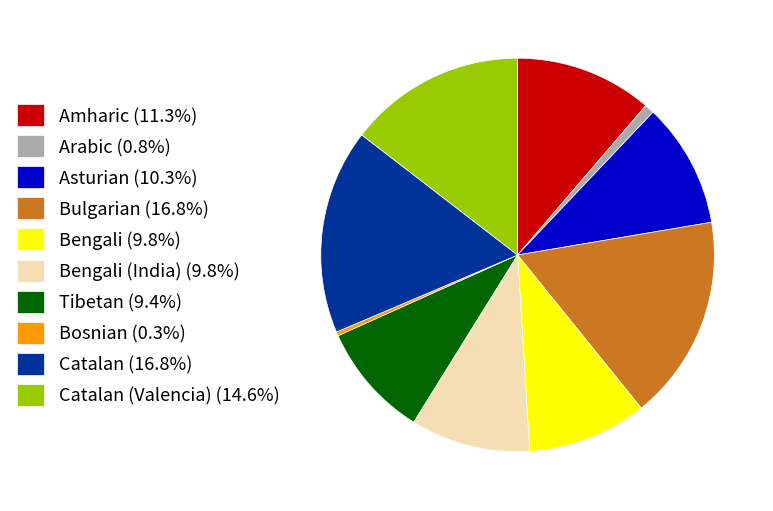

Count the number of slices in the pie.

10